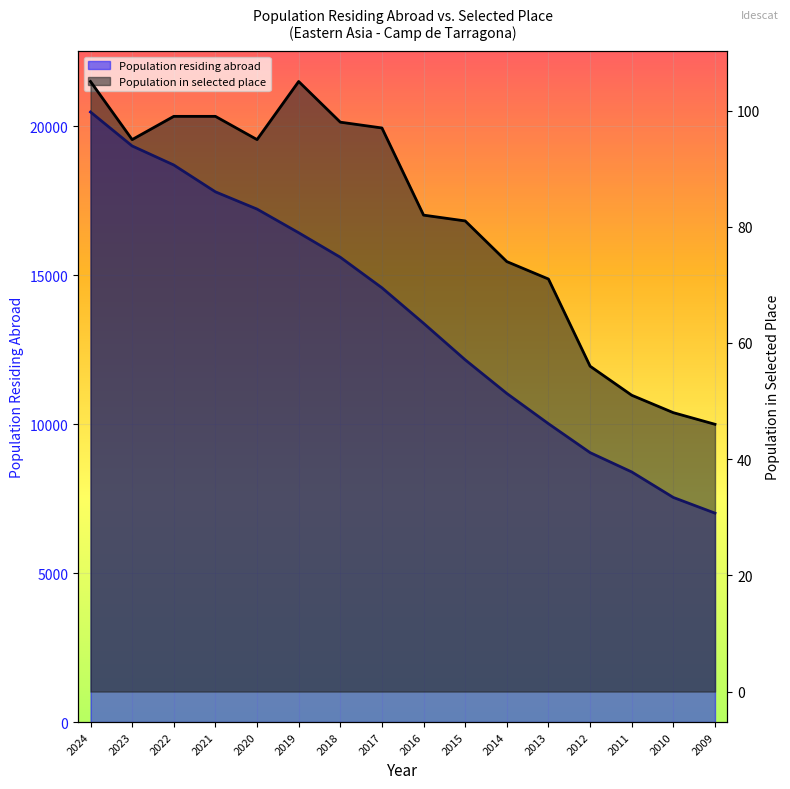

Rank the series at 2016 from lowest to highest value.

Population in selected place, Population residing abroad